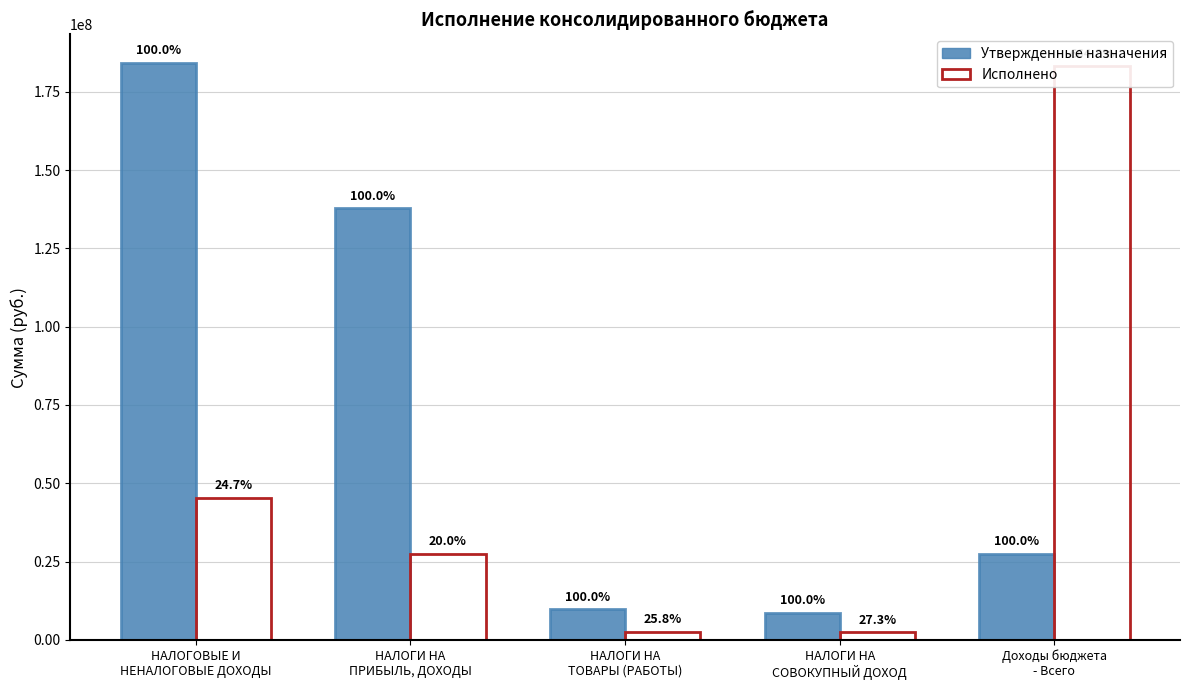

What is the sum of all Утвержденные назначения values?

367834958.6